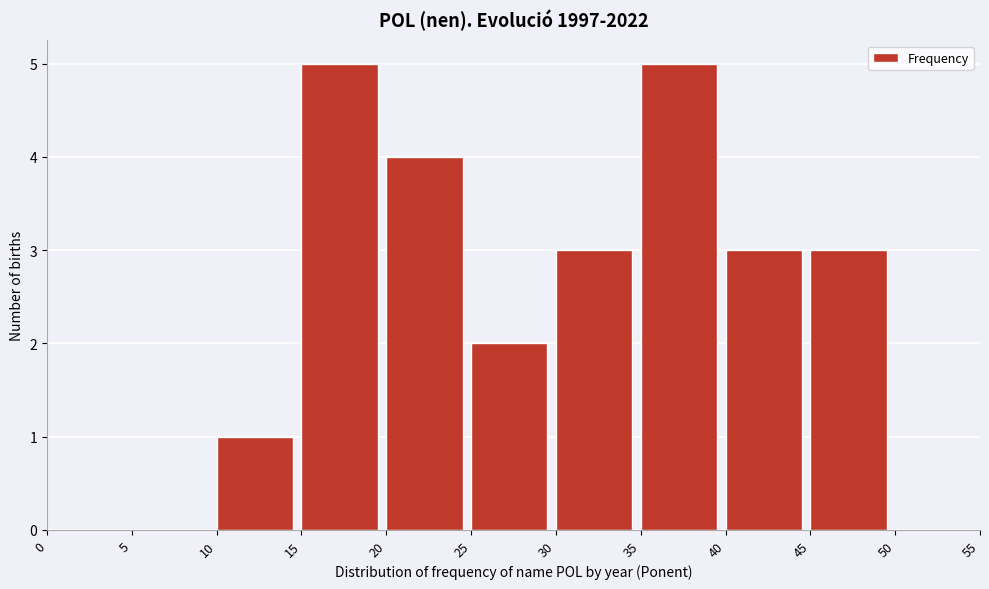

Reading left to right, list every bar in this chart as the range it spans on the x-axis followed by its height. The values are not printed on the chart, so give them approximately, as read against the axis.

0 to 5: 0
5 to 10: 0
10 to 15: 1
15 to 20: 5
20 to 25: 4
25 to 30: 2
30 to 35: 3
35 to 40: 5
40 to 45: 3
45 to 50: 3
50 to 55: 0